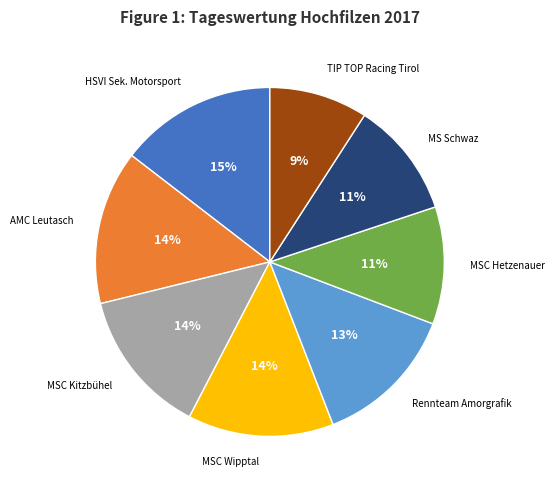

How many slices are in this pie chart?

8